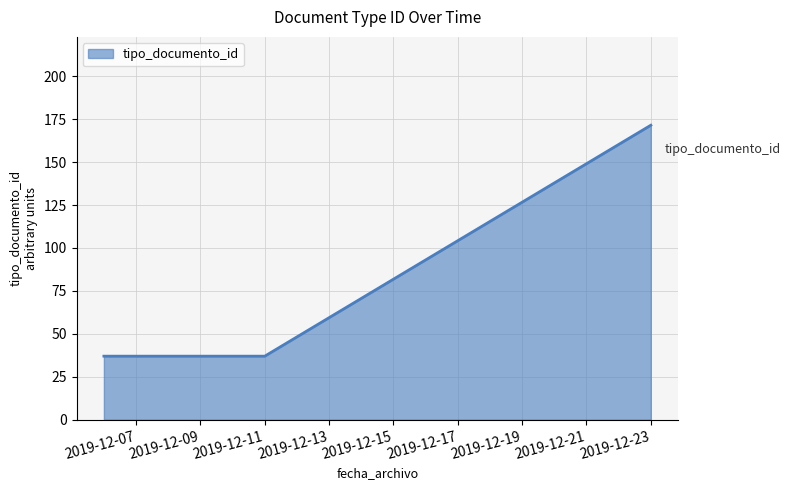

How many series are shown in this chart?

1